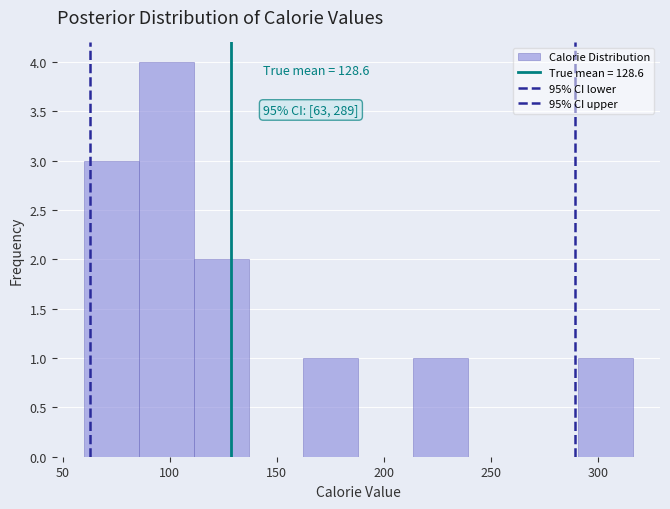

Over which range of the x-axis is the bar tallest?

85 to 110